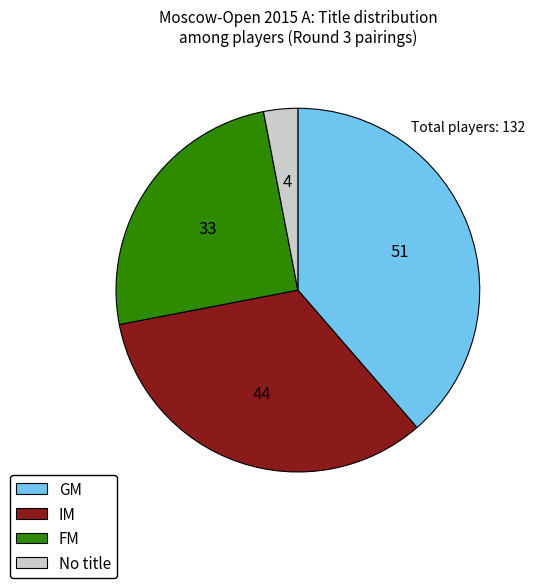

Rank the categories by value from lowest to highest.

No title, FM, IM, GM